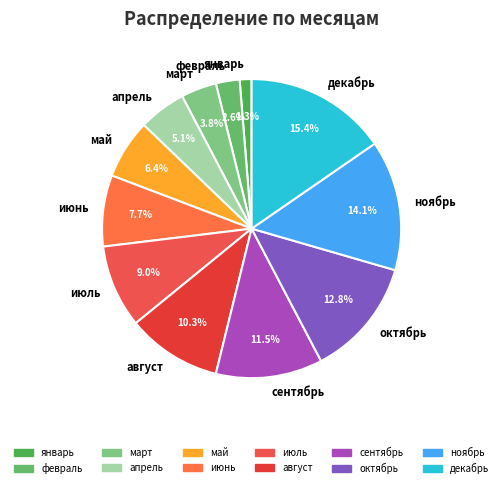

To the nearest percent, what portion does январь represent?

1%